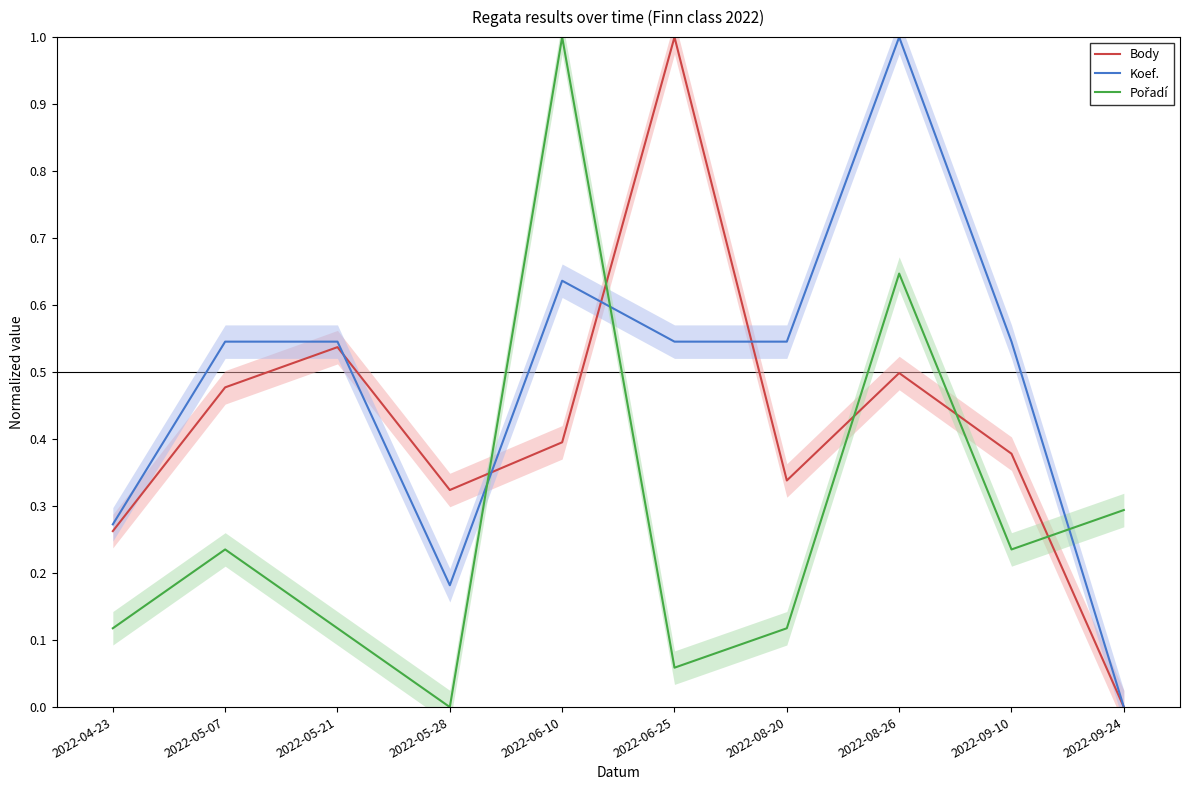

Reading left to right, what are all the values shown in this chart?

Body: 2022-04-23=0.3	2022-05-07=0.5	2022-05-21=0.5	2022-05-28=0.3	2022-06-10=0.4	2022-06-25=1.0	2022-08-20=0.3	2022-08-26=0.5	2022-09-10=0.4	2022-09-24=0.0
Koef.: 2022-04-23=0.3	2022-05-07=0.5	2022-05-21=0.5	2022-05-28=0.2	2022-06-10=0.6	2022-06-25=0.5	2022-08-20=0.5	2022-08-26=1.0	2022-09-10=0.5	2022-09-24=0.0
Pořadí: 2022-04-23=0.1	2022-05-07=0.2	2022-05-21=0.1	2022-05-28=0.0	2022-06-10=1.0	2022-06-25=0.1	2022-08-20=0.1	2022-08-26=0.6	2022-09-10=0.2	2022-09-24=0.3